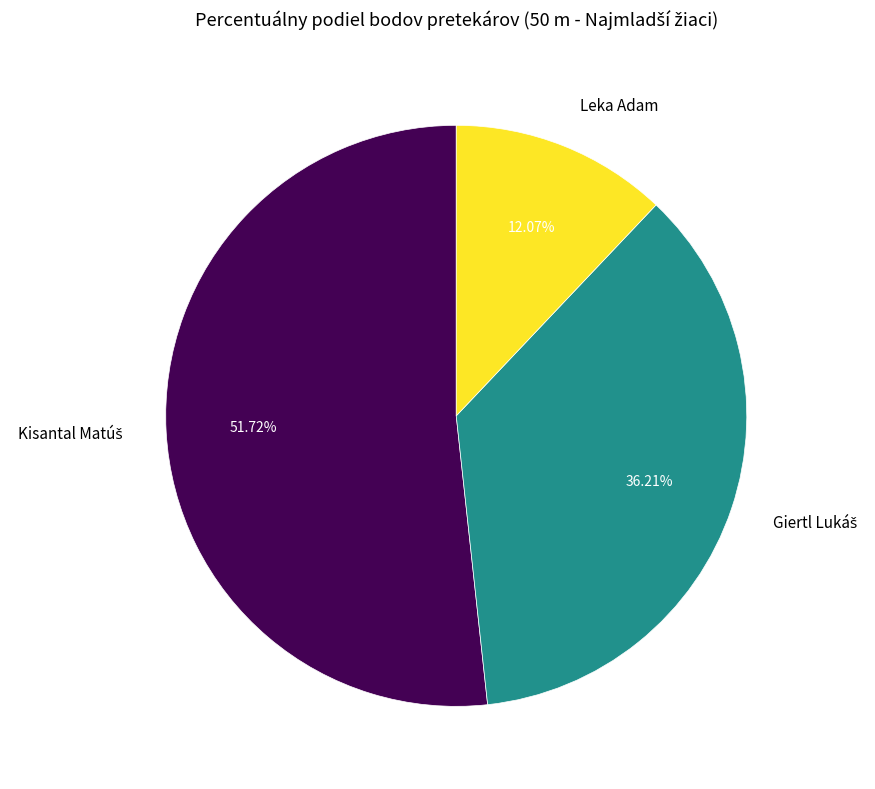

Does any single category account for the majority?

Yes